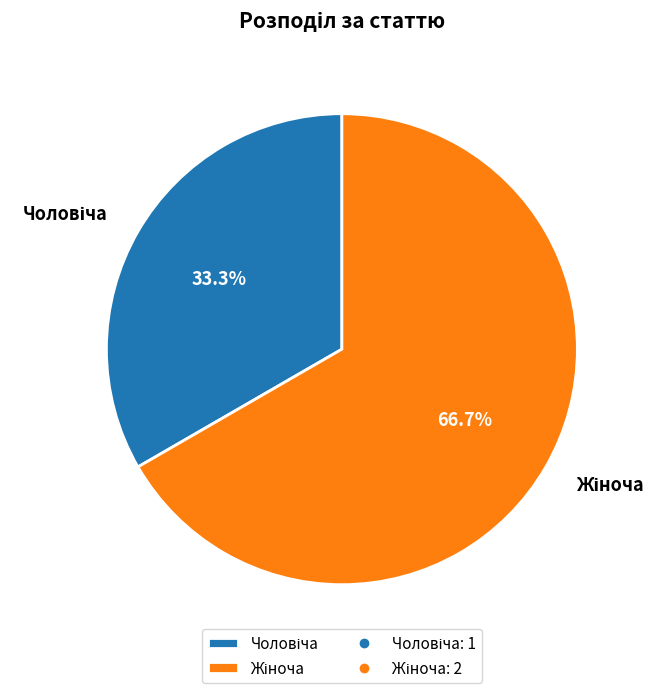

Does any single category account for the majority?

Yes